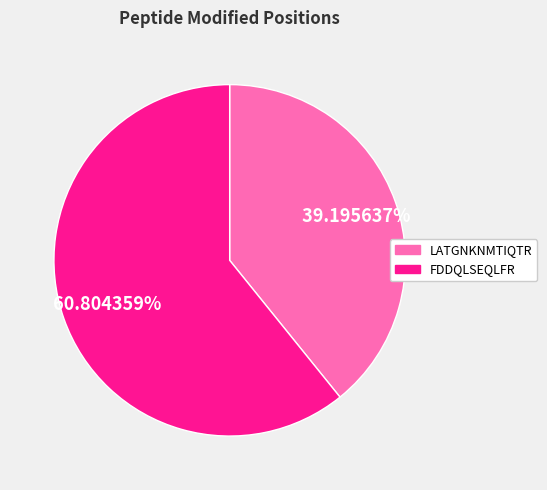

What is the smallest slice in the pie chart?

LATGNKNMTIQTR